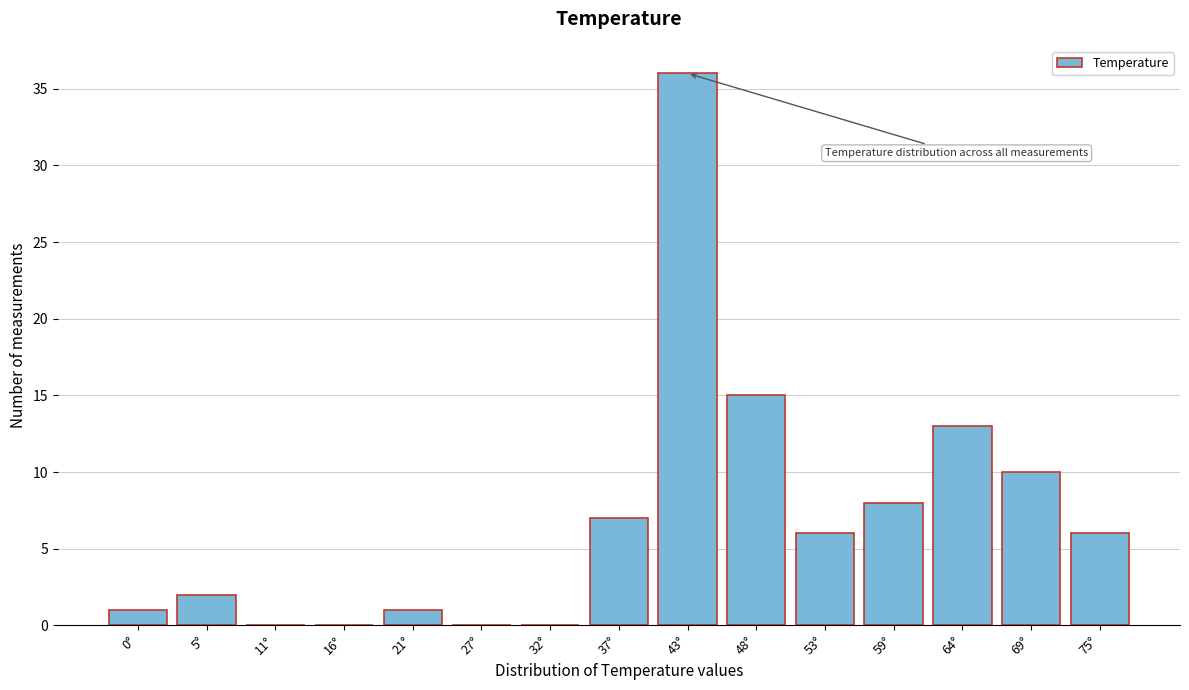

Reading right to left, what are all the values shown in this chart?

75°=6	69°=10	64°=13	59°=8	53°=6	48°=15	43°=36	37°=7	32°=0	27°=0	21°=1	16°=0	11°=0	5°=2	0°=1